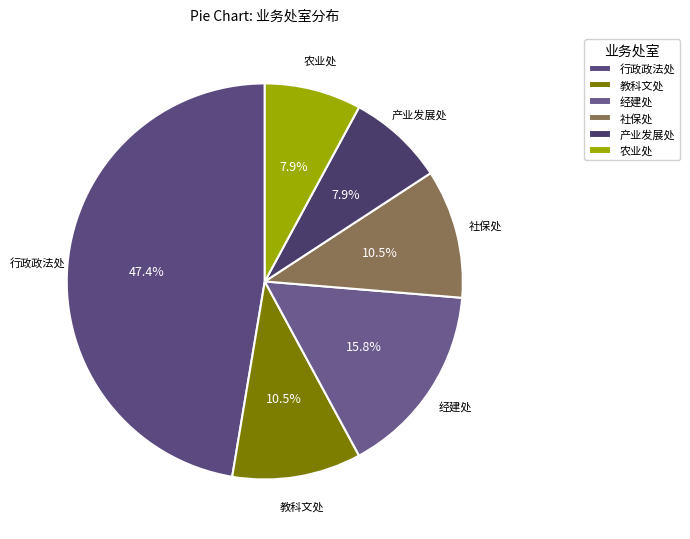

To the nearest percent, what percentage of the pie is 经建处?

16%